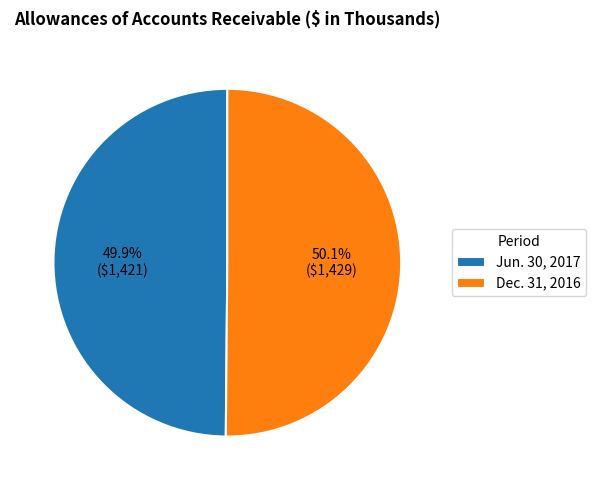

Approximately how many times larger is the value at Jun. 30, 2017 compared to Dec. 31, 2016?

1.0